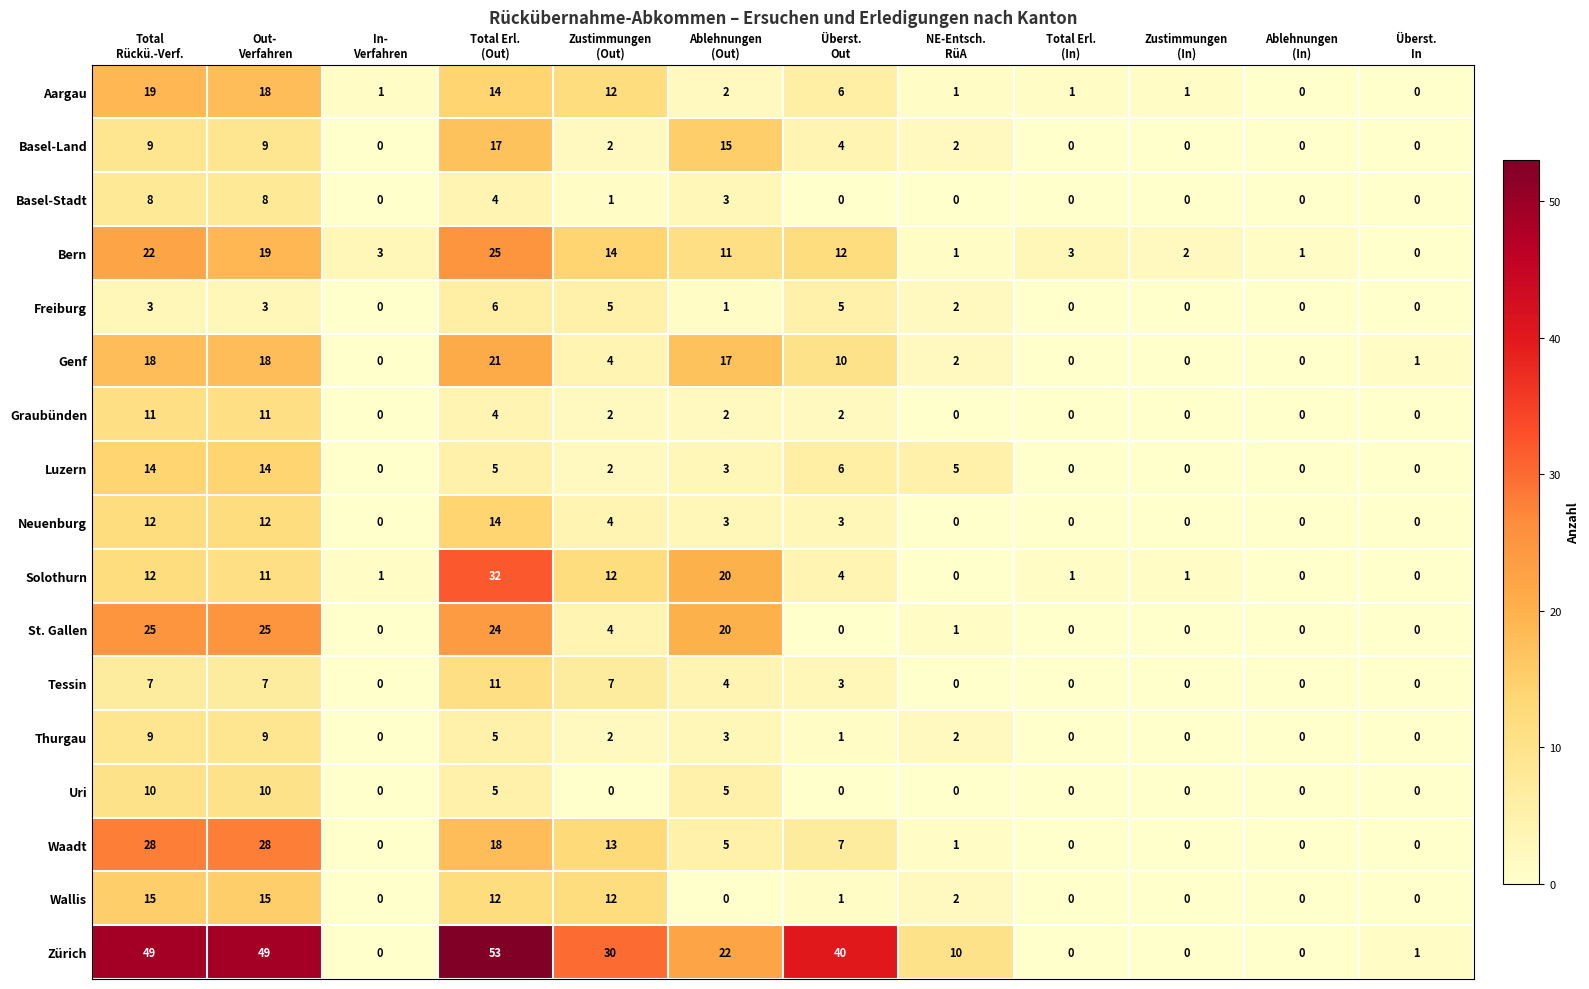

Which series has the widest spread of values?

Zürich